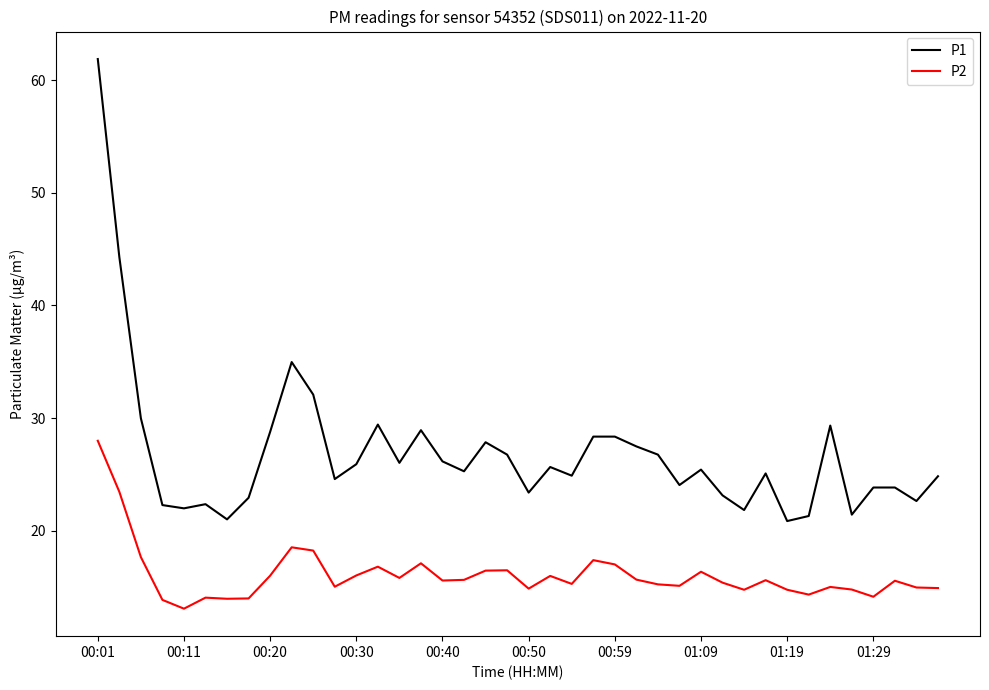

Which series has the largest total across all categories?

P1